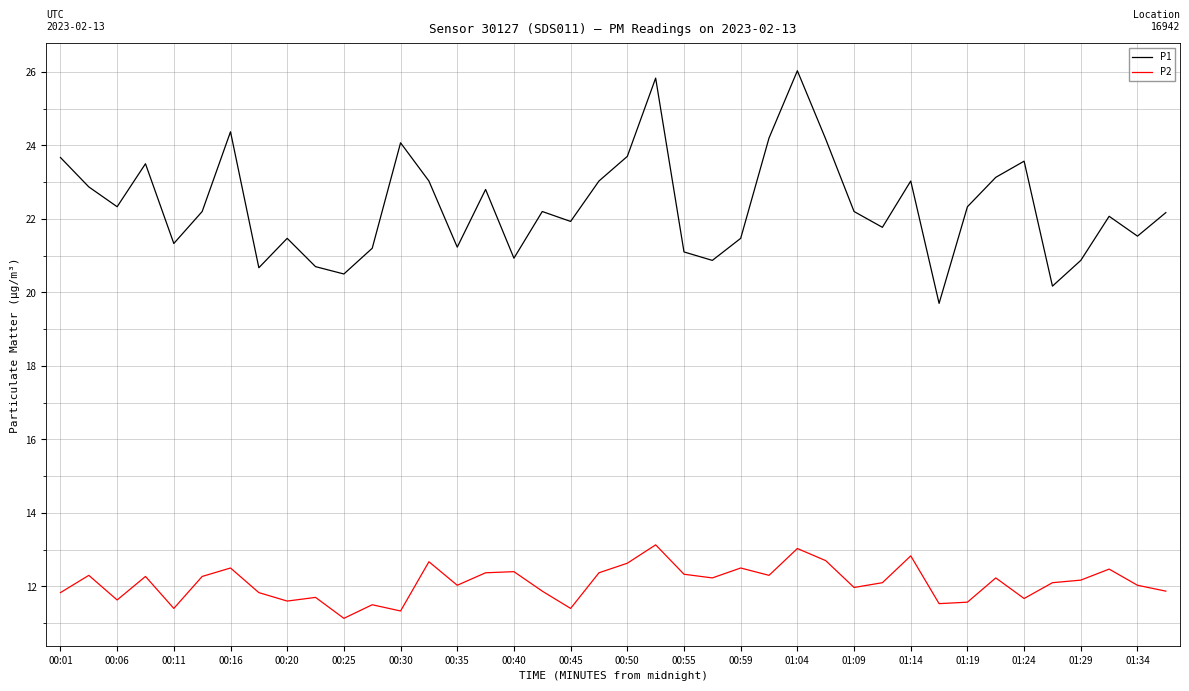

Which series has the largest range (max minus min)?

P1